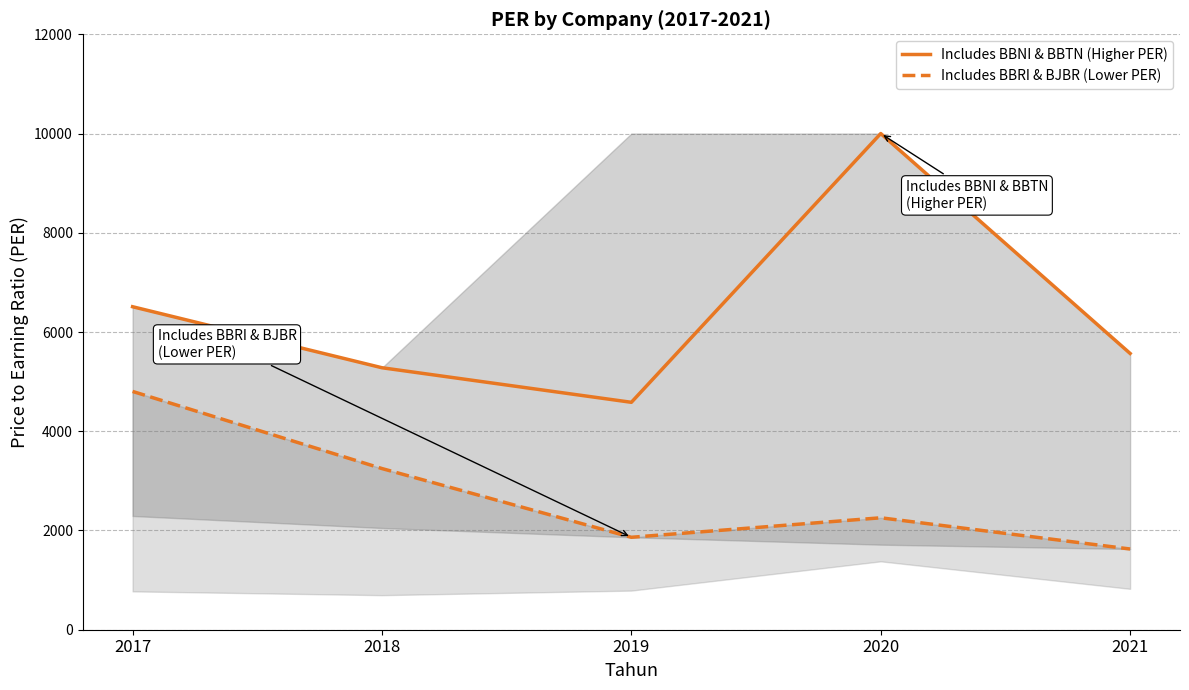

The value of Includes BBNI & BBTN (Higher PER) at 2020 is 17105.3. True or false?

False